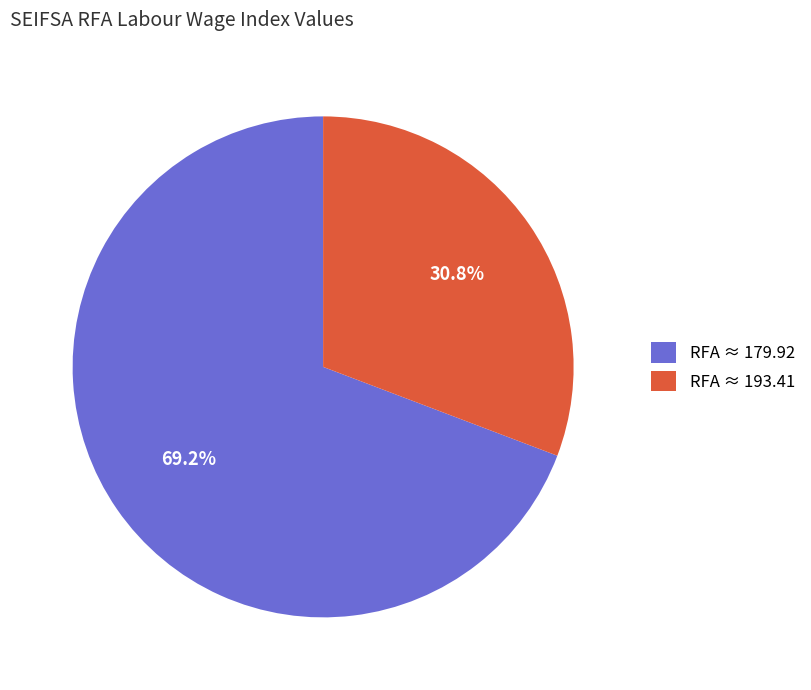

What portion of the pie excludes RFA ≈ 179.92?

30.8%